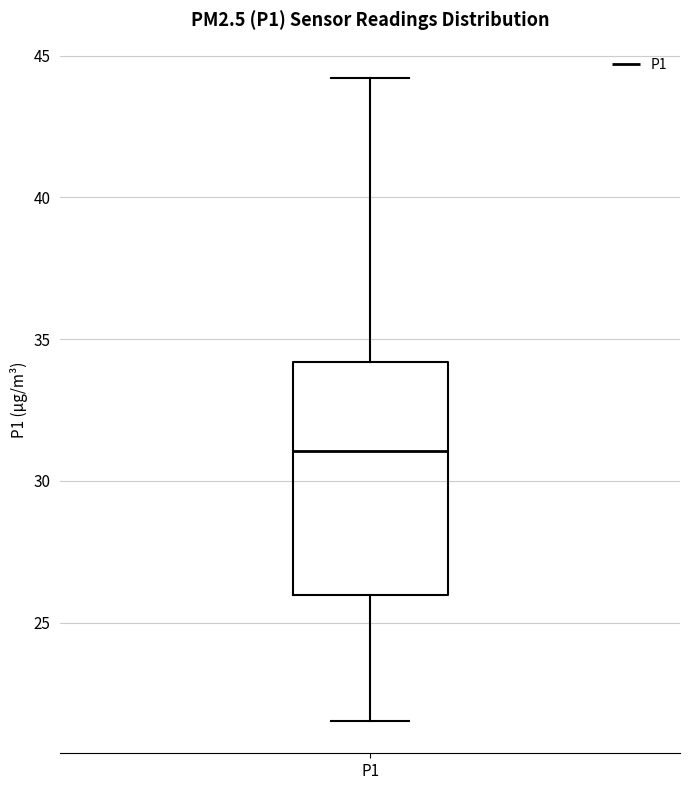

Transcribe this box plot: give where the median line is, the range the box spans, and where the two whiskers end, as read against the y-axis. The values are not printed on the chart, so give them approximately, as read against the axis.

median 31.0, box 26.0 to 34.0, whiskers 21.5 to 44.0